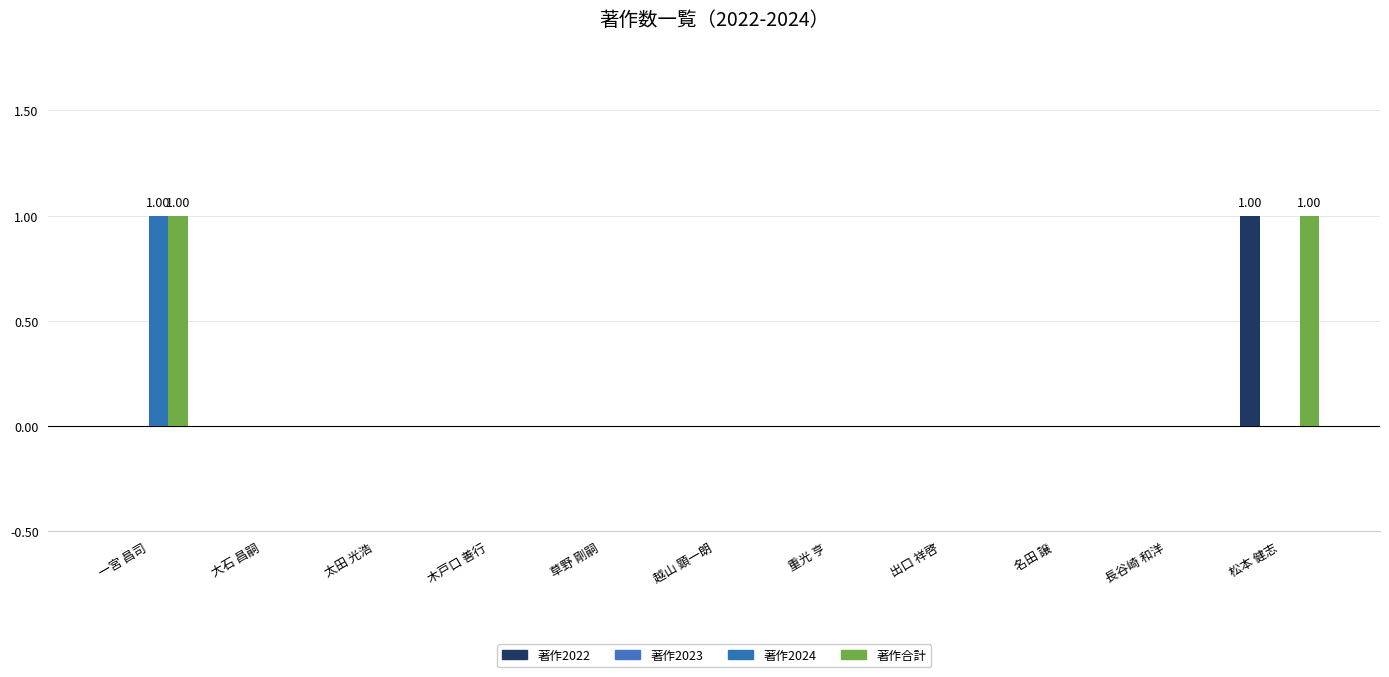

Between 一宮 昌司 and 大石 昌嗣, which series saw the biggest shift?

著作2024